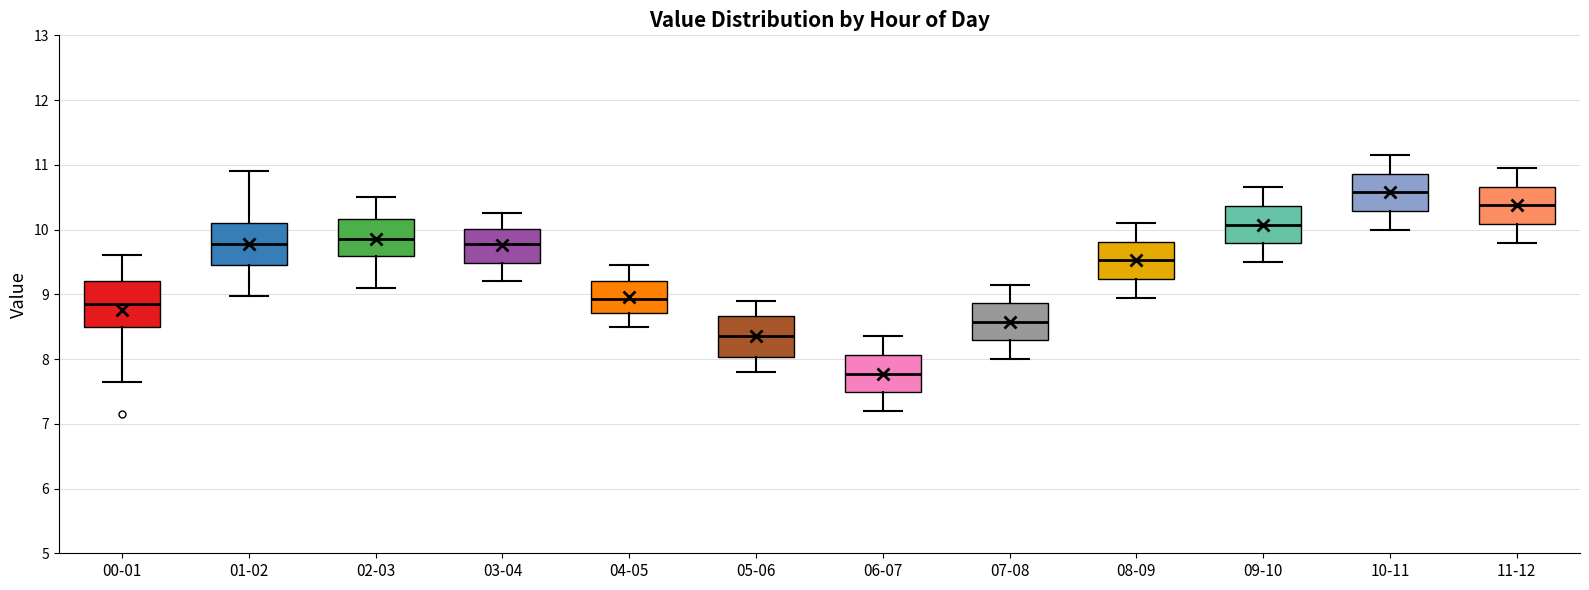

Reading left to right, read every box against the y-axis: the position of its median line, the range the box covers, and the ends of its whiskers. The values are not printed on the chart, so give them approximately, as read against the axis.

00-01: median 8.9, box 8.5 to 9.2, whiskers 7.7 to 9.6
01-02: median 9.8, box 9.5 to 10.1, whiskers 9.0 to 10.9
02-03: median 9.9, box 9.6 to 10.2, whiskers 9.1 to 10.5
03-04: median 9.8, box 9.5 to 10.0, whiskers 9.2 to 10.3
04-05: median 8.9, box 8.7 to 9.2, whiskers 8.5 to 9.5
05-06: median 8.4, box 8.0 to 8.7, whiskers 7.8 to 8.9
06-07: median 7.8, box 7.5 to 8.1, whiskers 7.2 to 8.4
07-08: median 8.6, box 8.3 to 8.9, whiskers 8.0 to 9.2
08-09: median 9.5, box 9.2 to 9.8, whiskers 9.0 to 10.1
09-10: median 10.1, box 9.8 to 10.4, whiskers 9.5 to 10.7
10-11: median 10.6, box 10.3 to 10.9, whiskers 10.0 to 11.2
11-12: median 10.4, box 10.1 to 10.7, whiskers 9.8 to 11.0